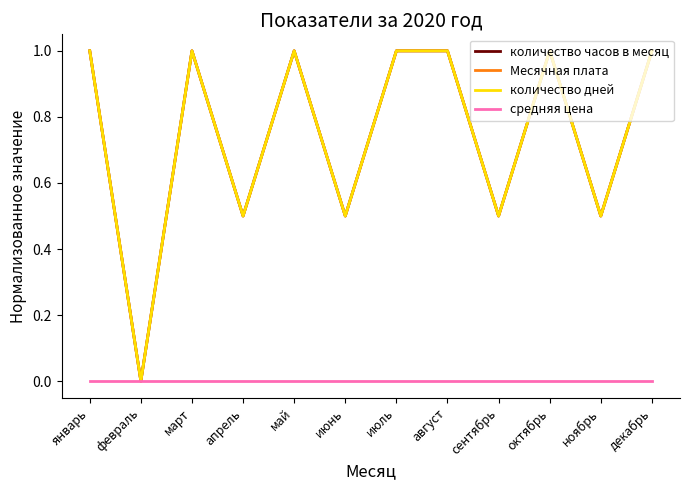

True or false: количество часов в месяц has a value of 0.6 at март.

False